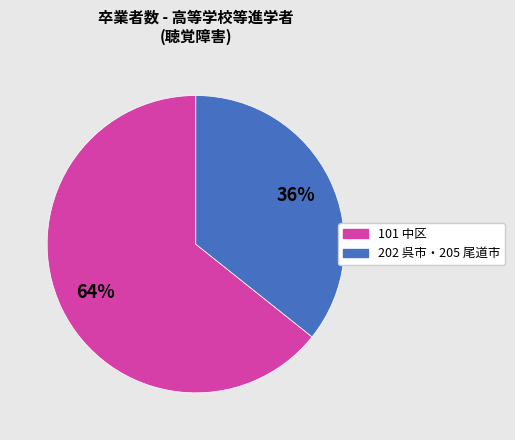

Is there a majority slice in this chart?

Yes